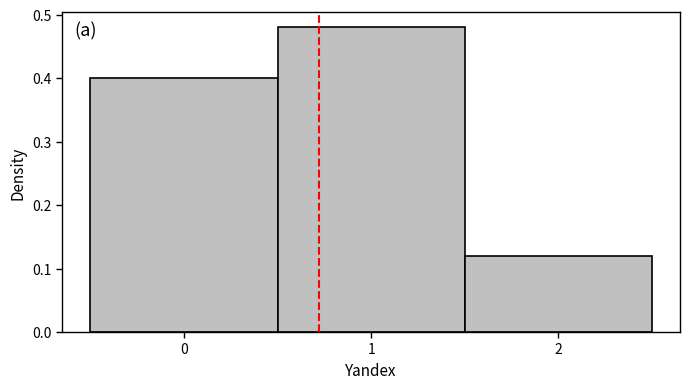

What is the height of the bar covering -0.5 to 0.5 on the x-axis? The values are not printed on the chart, so give them approximately, as read against the axis.

0.40